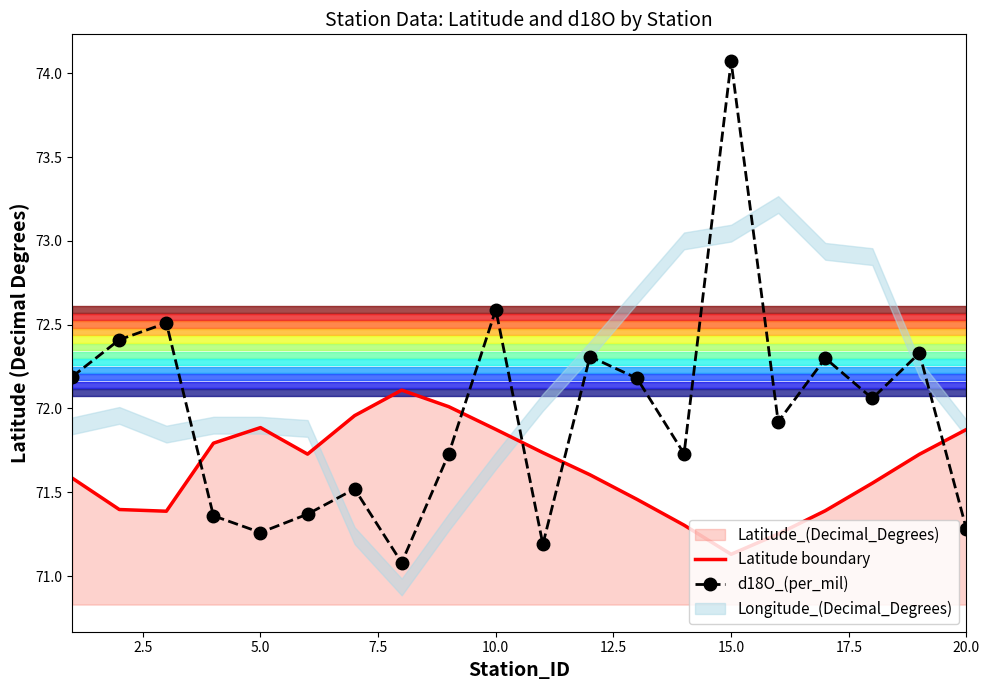

Which series has the widest spread of values?

d18O_(per_mil)